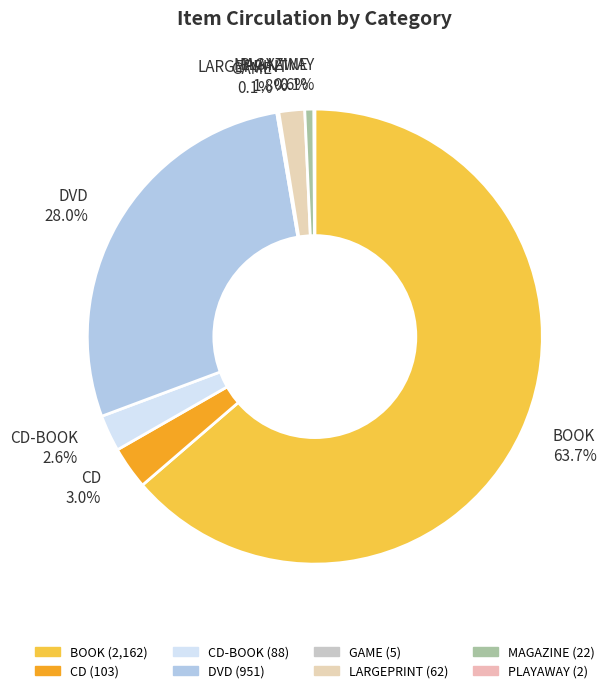

What portion of the pie excludes LARGEPRINT 1.8%?

98.2%